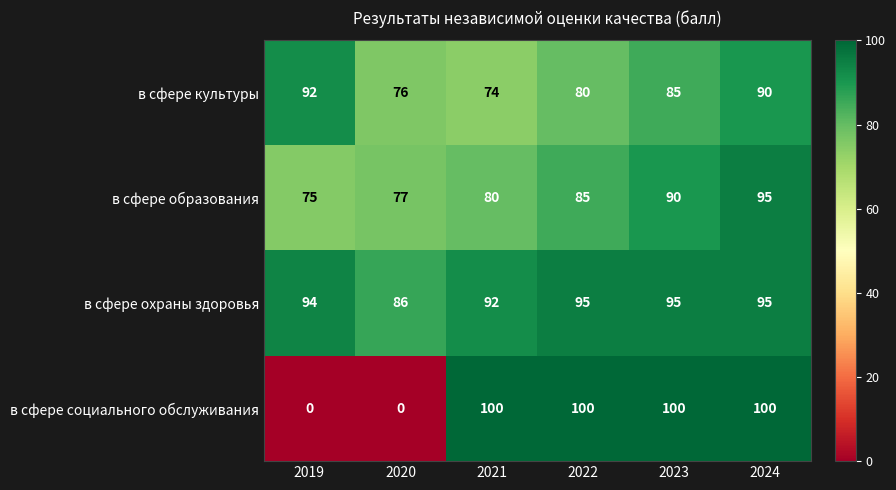

True or false: в сфере охраны здоровья has a value of 92 at 2021.

True